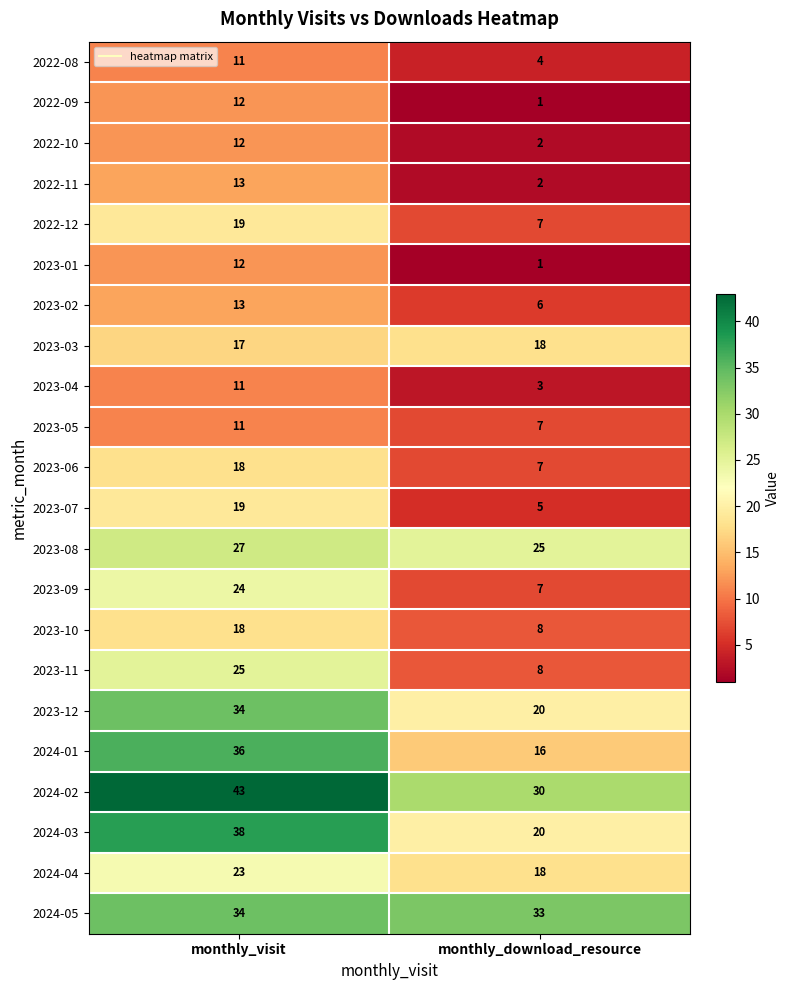

What is the difference between the 2023-12 values at monthly_visit and monthly_download_resource?

14